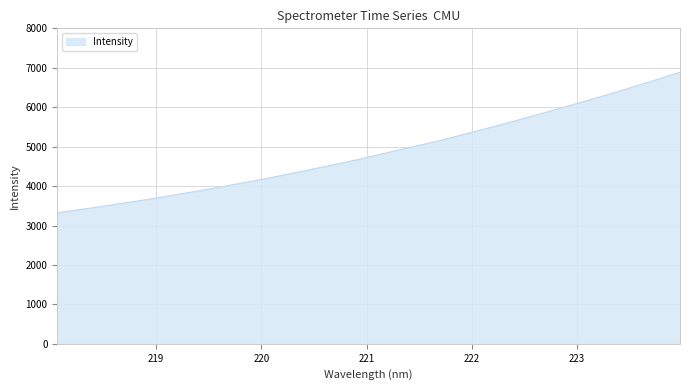

What is the difference between the maximum and minimum values?

3563.7